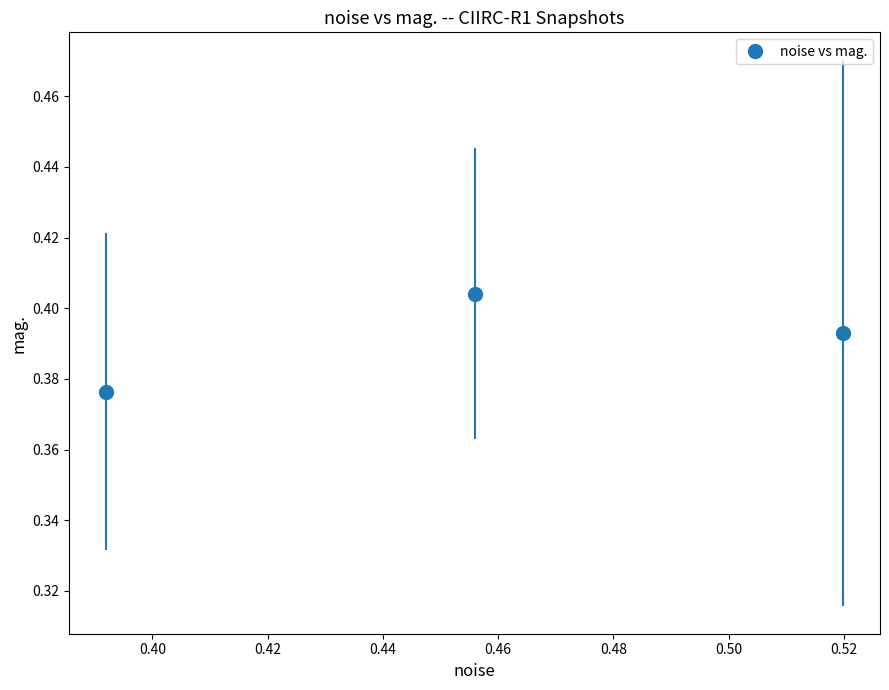

What is the sum of all values?

1.2